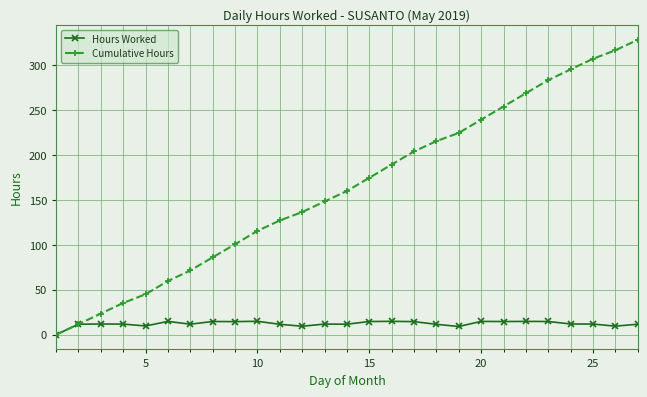

What is the maximum value shown in the chart?

328.0